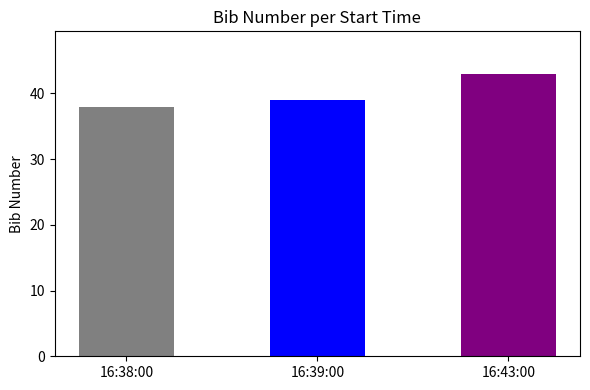

How many series are shown in this chart?

1